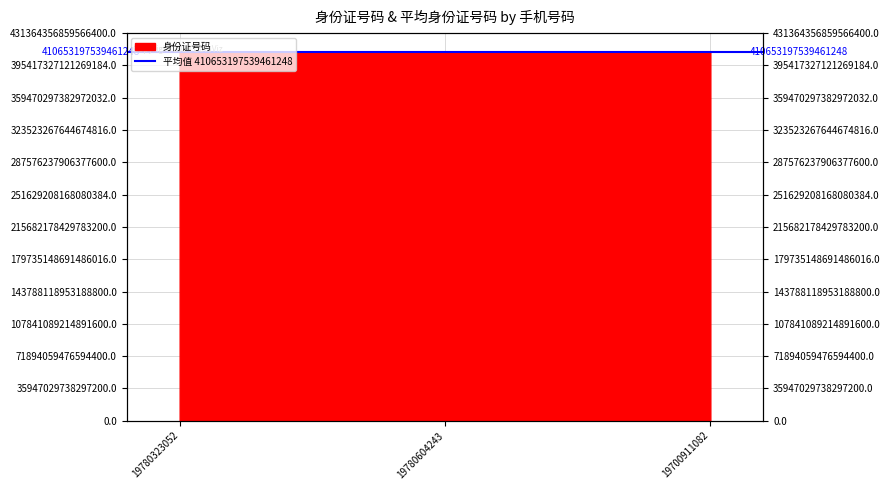

Reading right to left, extract all data points from this chart.

19700911082=410823197009110848	19780604243=410725197806042432	19780323052=410411197803230528